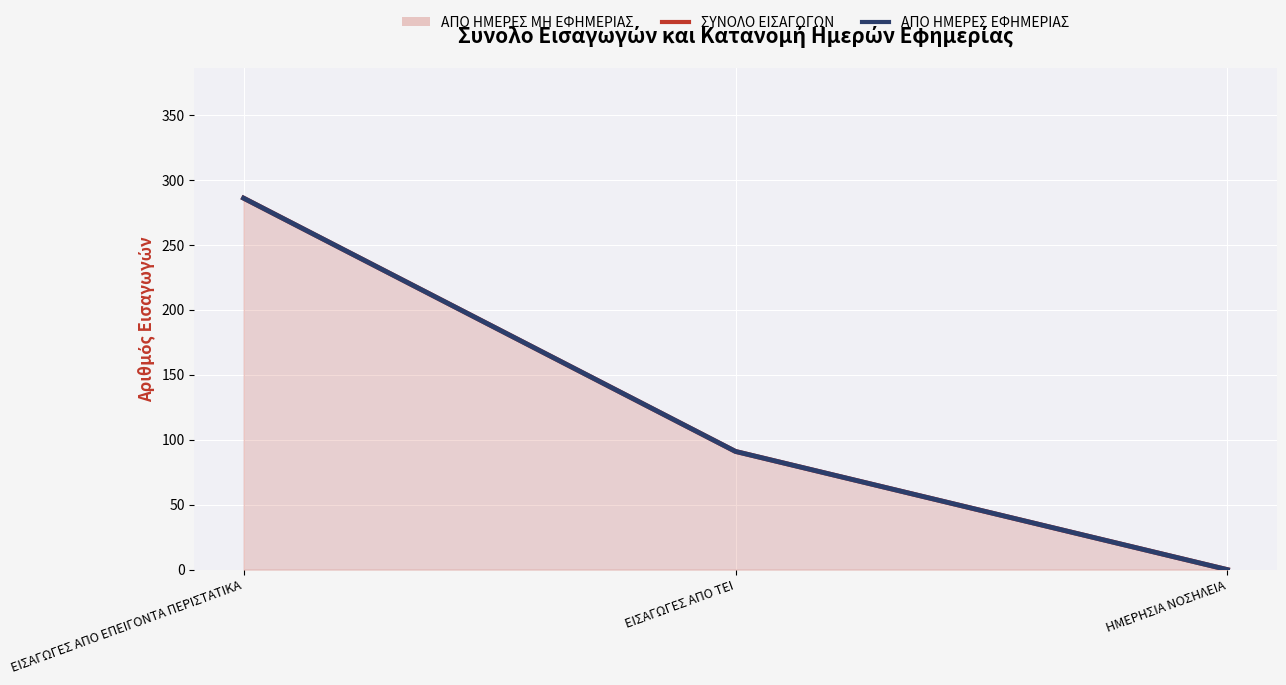

The ΣΥΝΟΛΟ ΕΙΣΑΓΩΓΩΝ series shows 473 at ΕΙΣΑΓΩΓΕΣ ΑΠΟ ΕΠΕΙΓΟΝΤΑ ΠΕΡΙΣΤΑΤΙΚΑ. True or false?

False